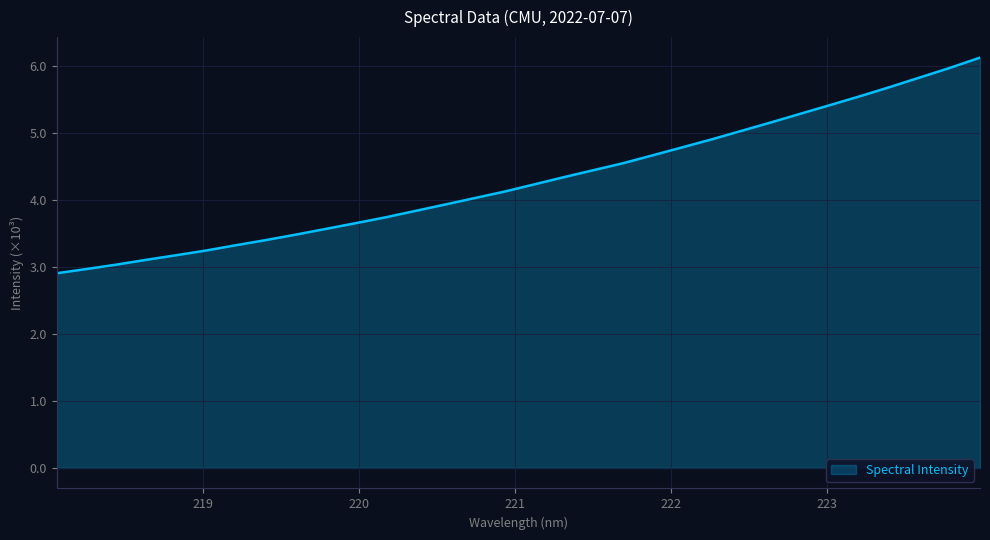

What is the greatest value displayed?

6.1